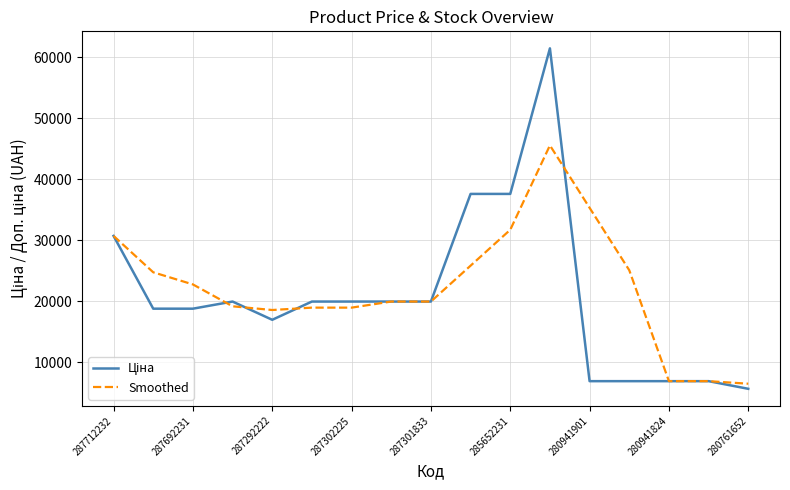

What is the smallest value displayed?

5673.8